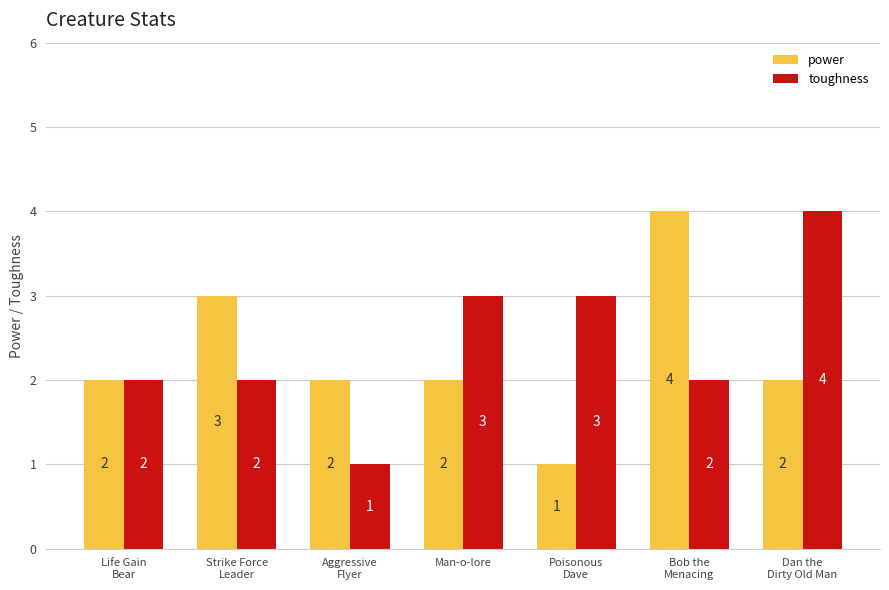

What is the label of the 2nd bar from the right?

Bob the
Menacing